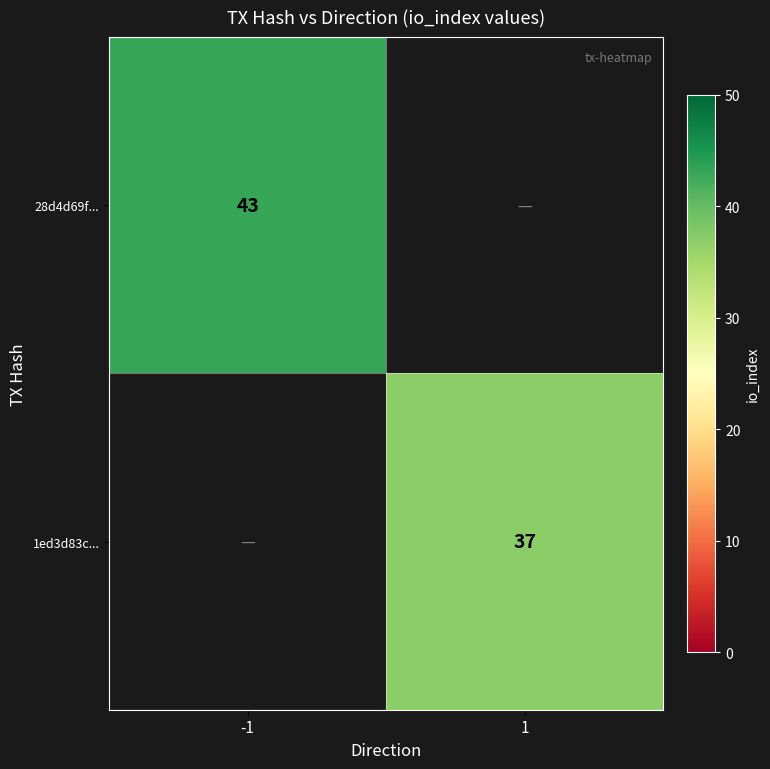

What is the greatest value displayed?

43.0